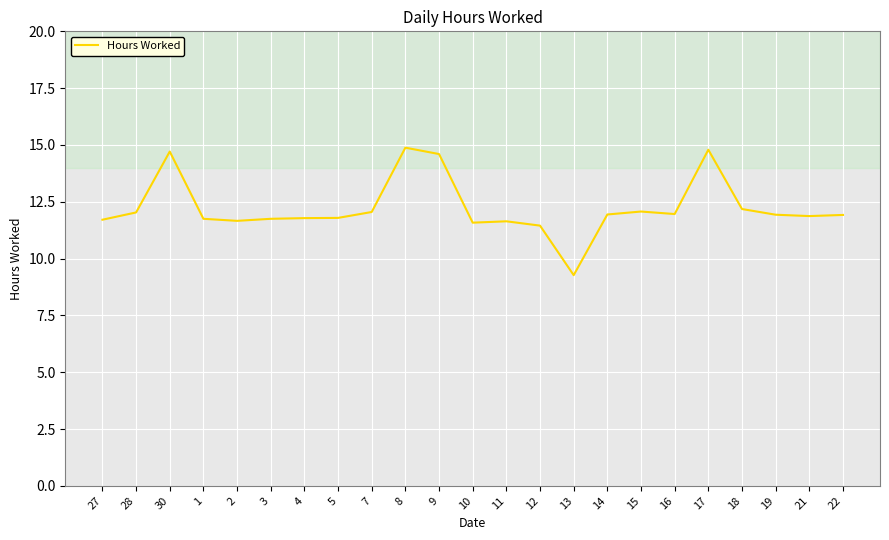

Where does the data first go above 11?

27